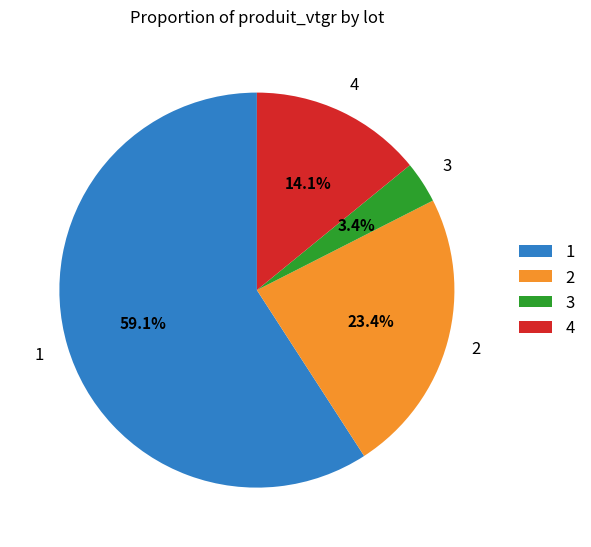

Combined, what portion of the pie is 4 and 1?

73.2%